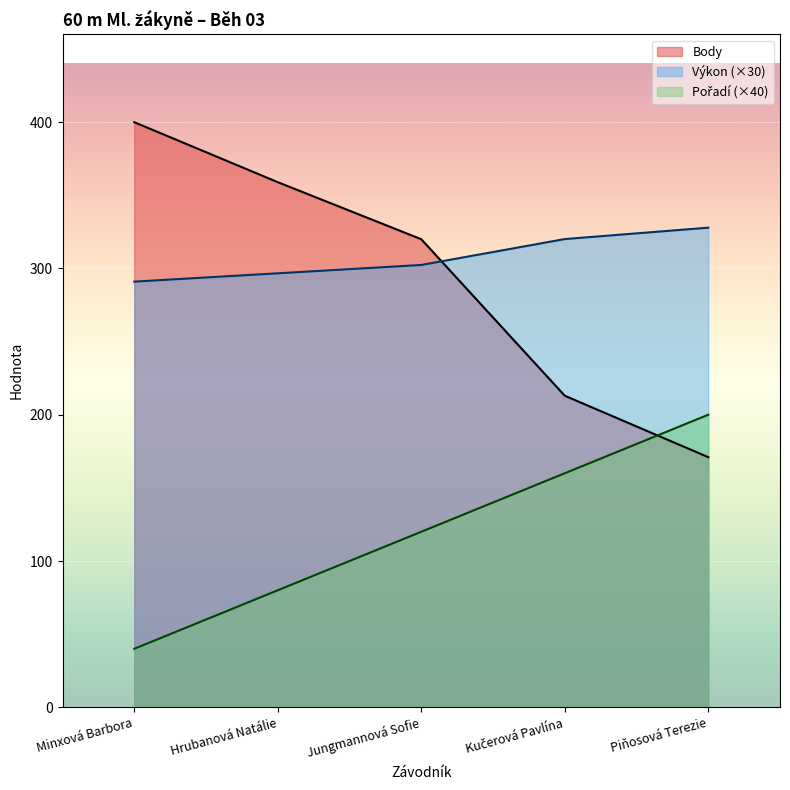

Reading right to left, list all the values displayed in this chart.

Pořadí: 200.0	160.0	120.0	80.0	40.0
Výkon: 327.9	320.1	302.4	296.7	291.0
Body: 171.0	213.0	320.0	359.0	400.0